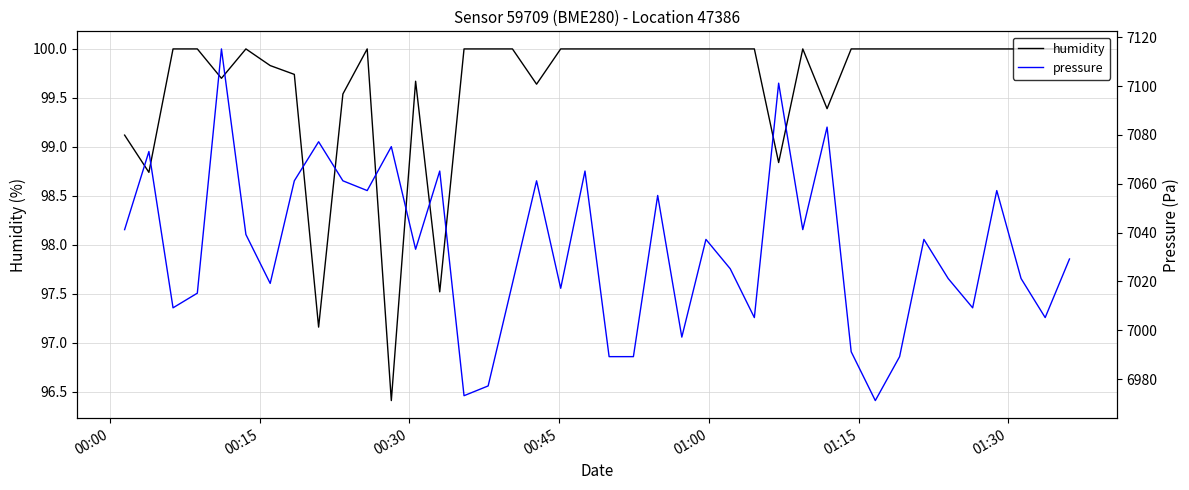

What is the highest value of the humidity series?

100.0